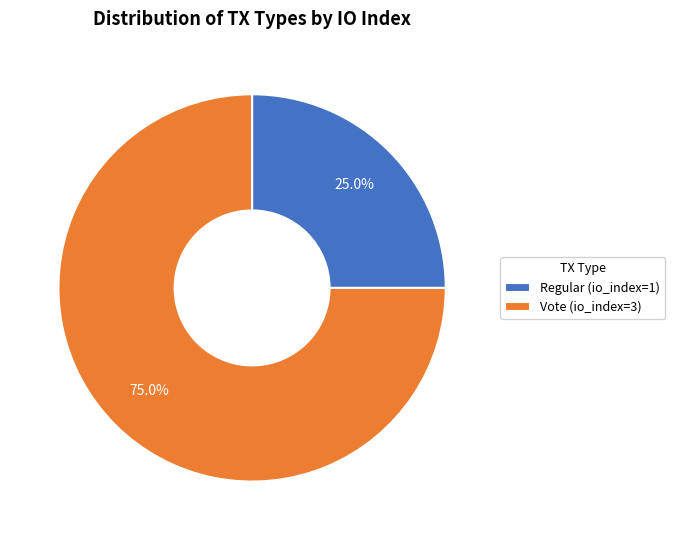

To the nearest percent, what percentage of the pie is Vote?

75%